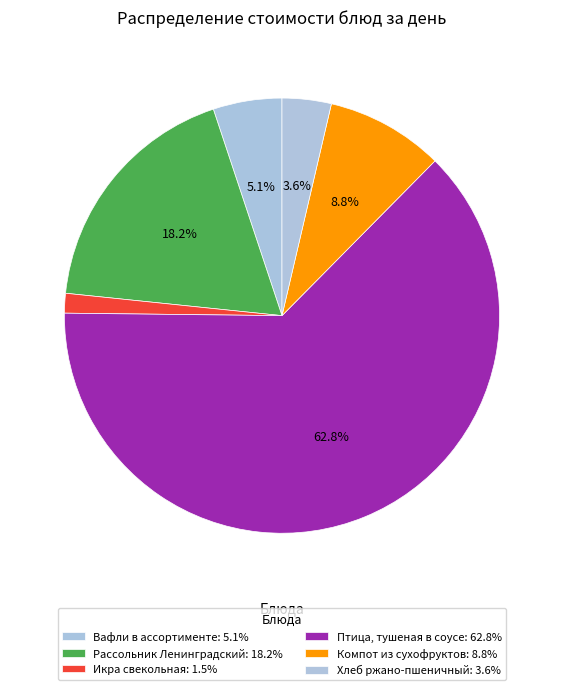

Count the number of slices in the pie.

6